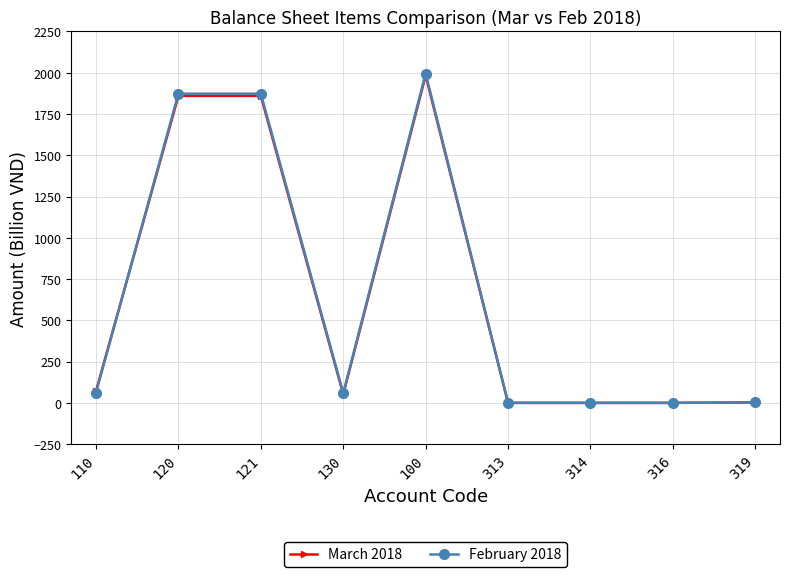

Where is the first local maximum for March 2018?

100